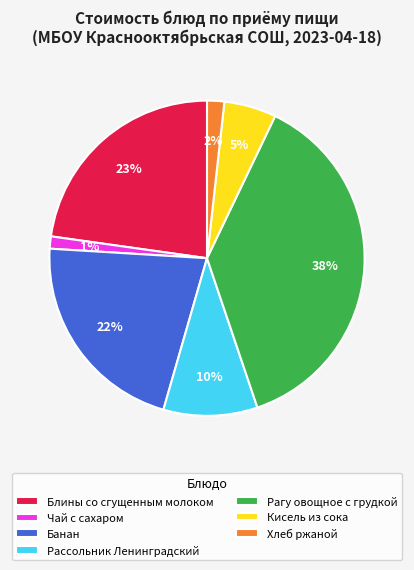

Do Рагу овощное с грудкой and Рассольник Ленинградский together represent more than half of the pie?

No